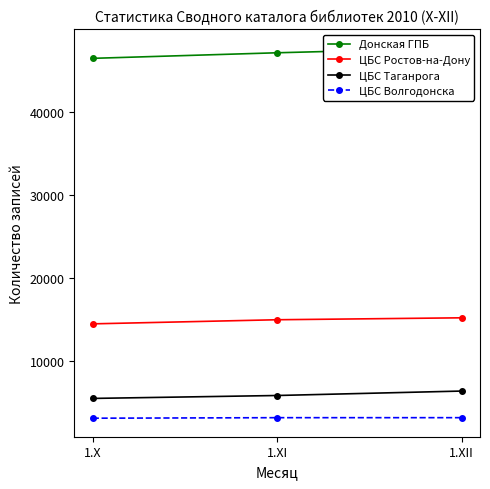

At how many categories does at least one series exceed 6567?

3